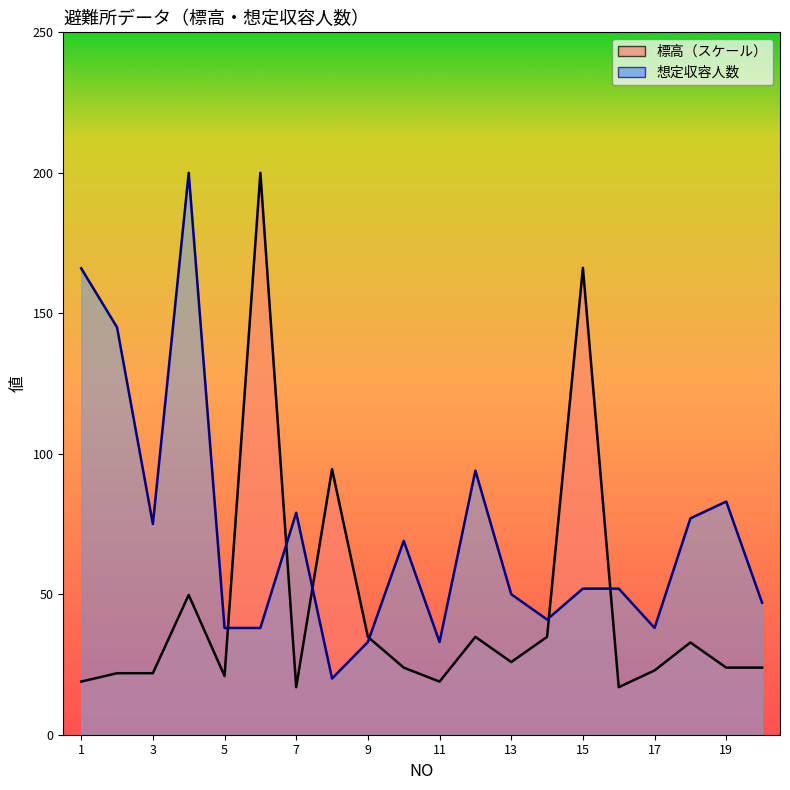

Reading right to left, transcribe all the data shown in this chart.

標高: 20=23.9	19=23.9	18=32.8	17=22.9	16=16.9	15=166.2	14=34.8	13=25.9	12=34.8	11=18.9	10=23.9	9=34.8	8=94.5	7=16.9	6=200.0	5=20.9	4=49.8	3=21.9	2=21.9	1=18.9
想定収容人数: 20=47.0	19=83.0	18=77.0	17=38.0	16=52.0	15=52.0	14=41.0	13=50.0	12=94.0	11=33.0	10=69.0	9=33.0	8=20.0	7=79.0	6=38.0	5=38.0	4=200.0	3=75.0	2=145.0	1=166.0